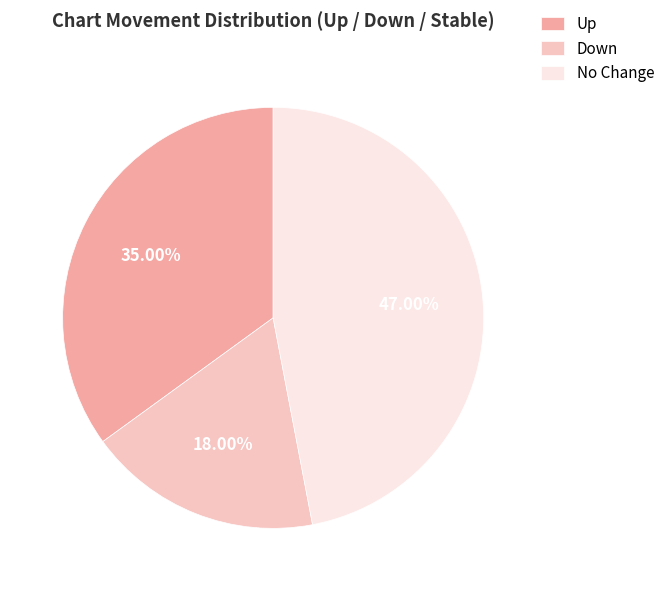

Rank the categories by value from lowest to highest.

Down, Up, No Change